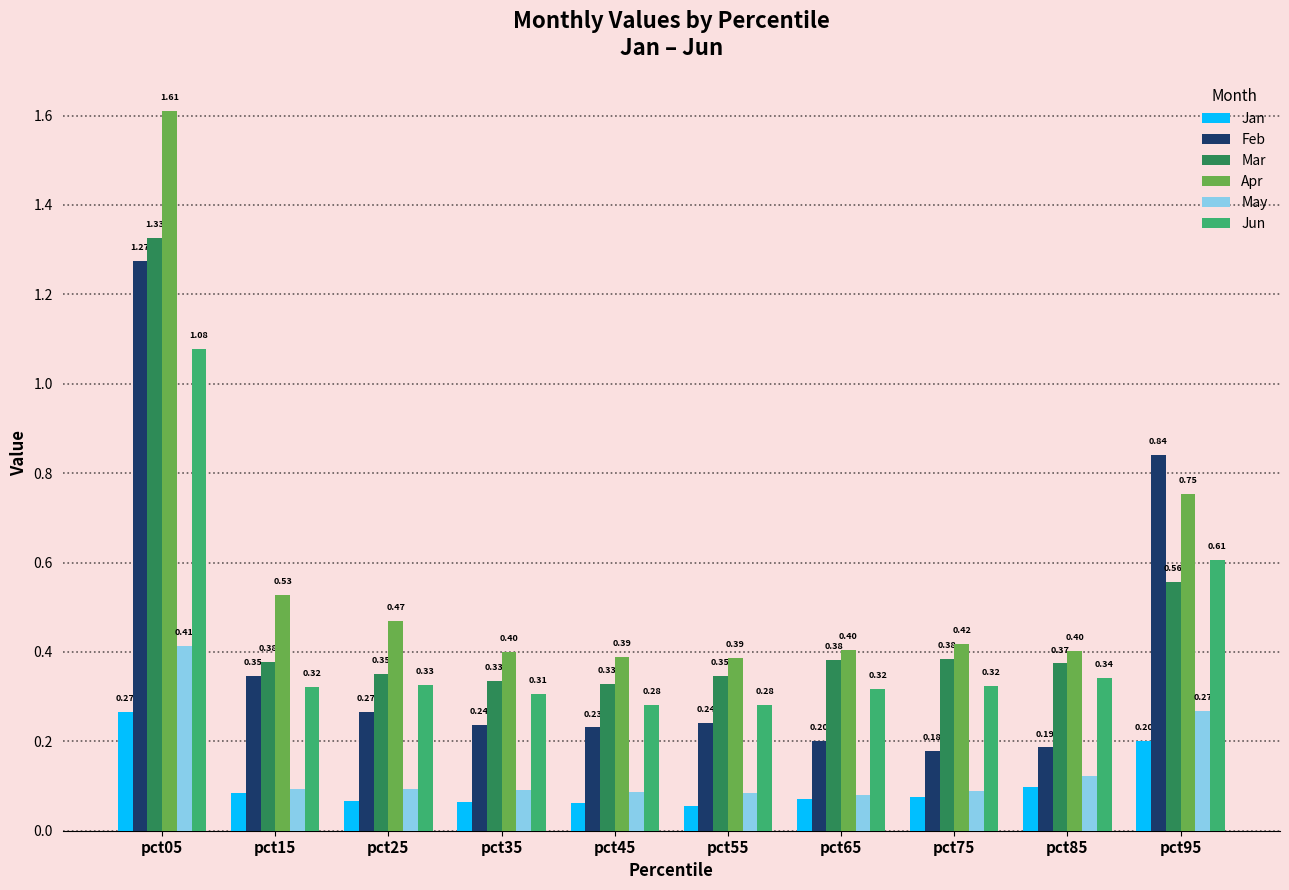

What is the sum of all Feb values?

4.0